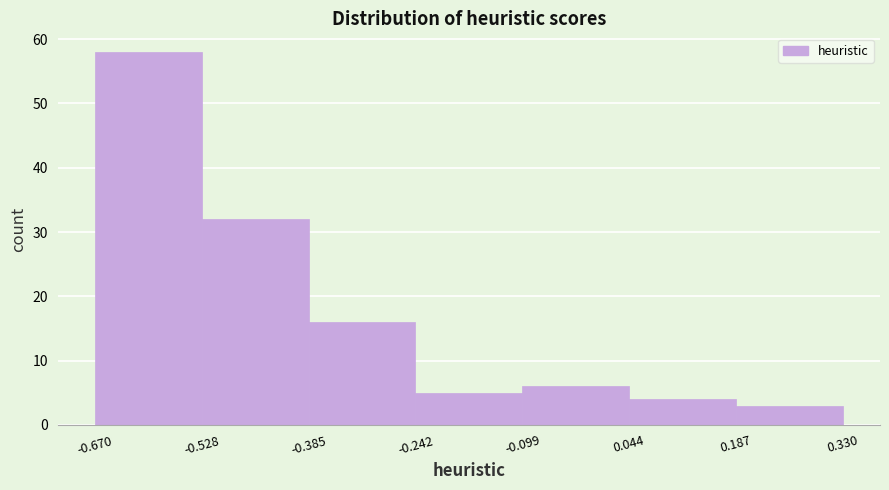

Which range on the x-axis has the tallest bar?

-0.670 to -0.528